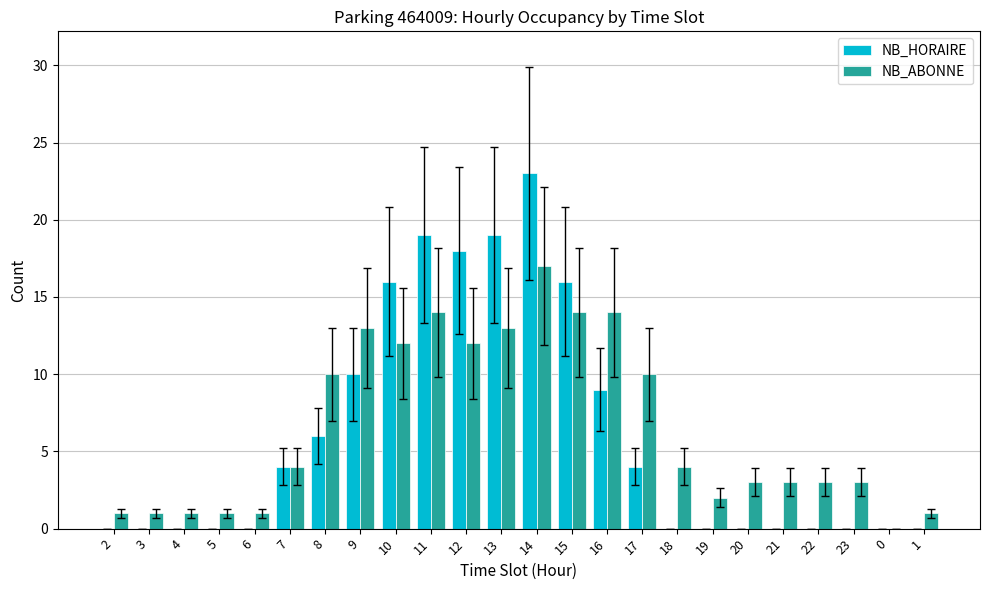

Which category has the highest value in the NB_ABONNE series?

14